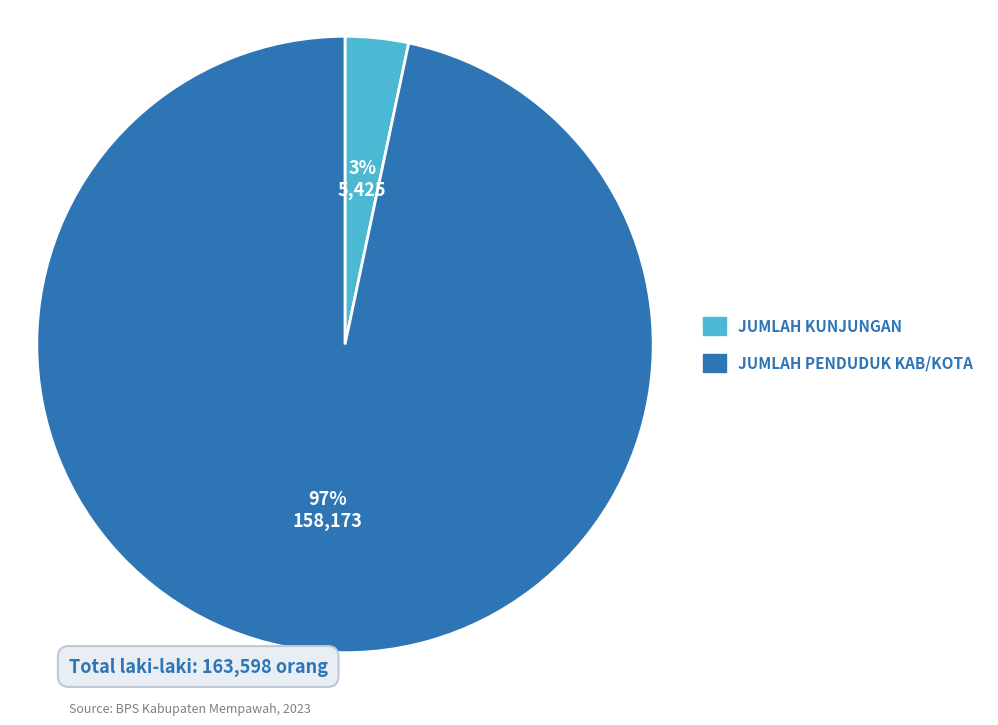

How many segments does this pie chart have?

2